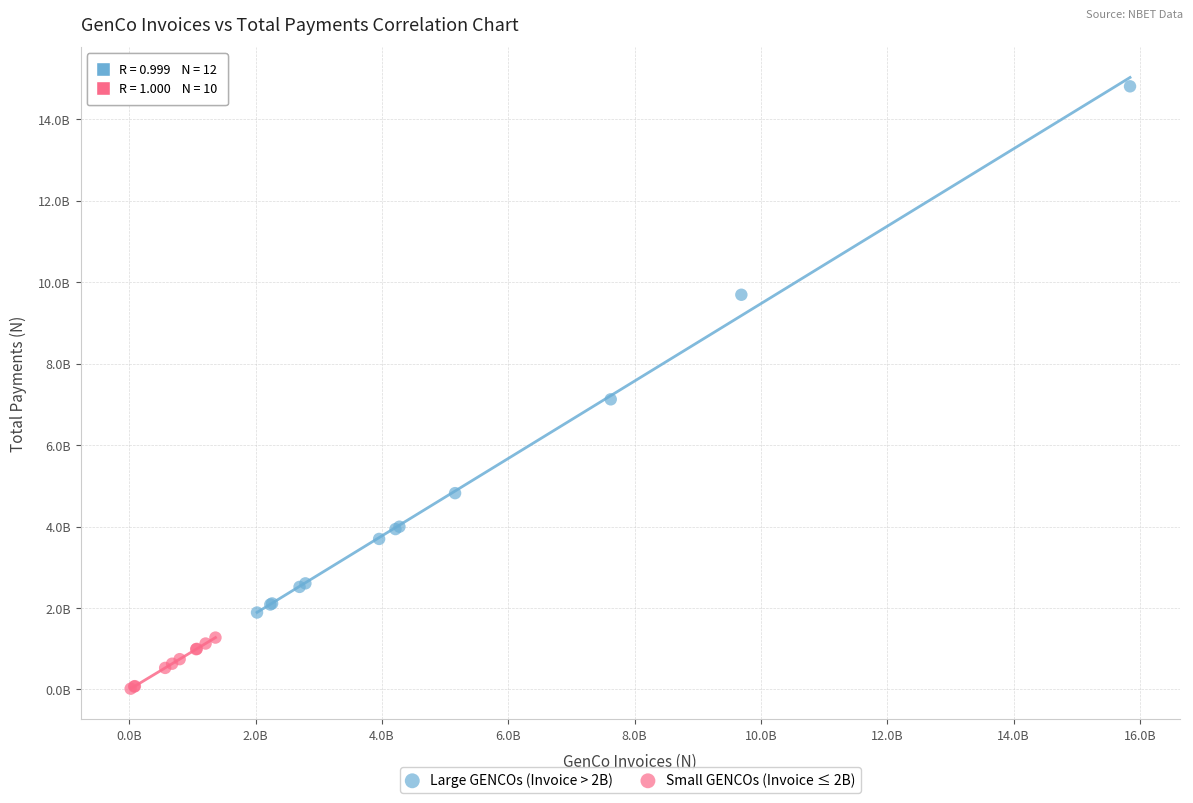

Which series reaches the minimum Y coordinate?

Small GENCOs (Invoice ≤ 2B)